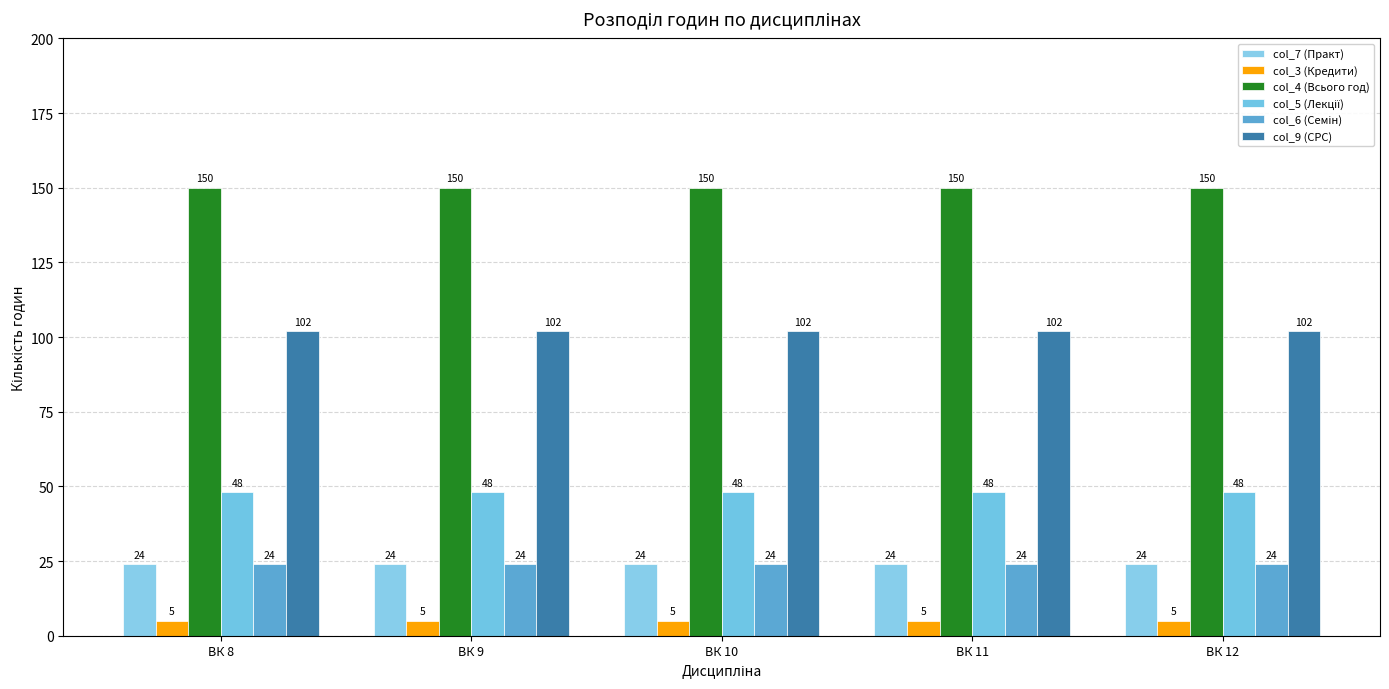

How many series are shown in this chart?

6